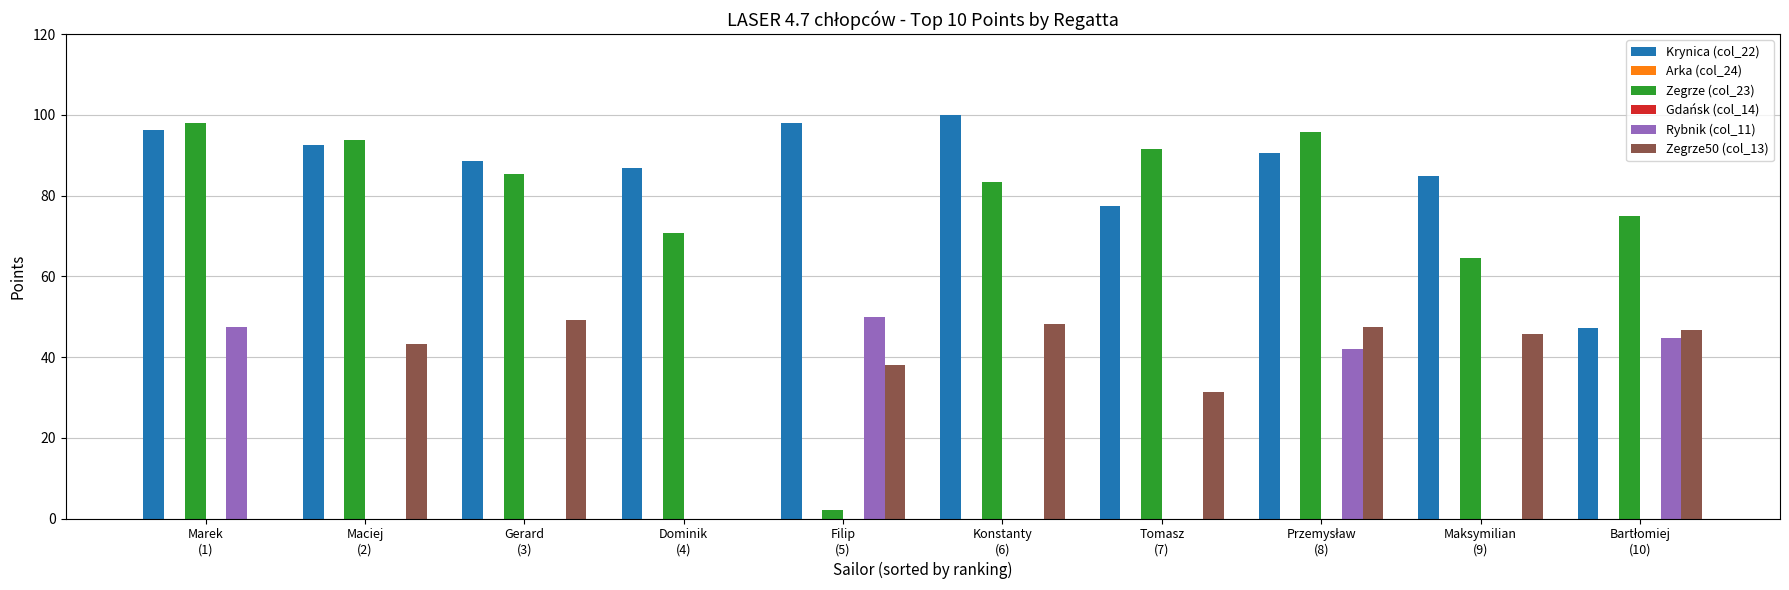

Reading left to right, list all the values displayed in this chart.

Krynica (col_22): Marek
(1)=96.2	Maciej
(2)=92.5	Gerard
(3)=88.7	Dominik
(4)=86.8	Filip
(5)=98.1	Konstanty
(6)=100.0	Tomasz
(7)=77.4	Przemysław
(8)=90.6	Maksymilian
(9)=84.9	Bartłomiej
(10)=47.2
Arka (col_24): Marek
(1)=0.0	Maciej
(2)=0.0	Gerard
(3)=0.0	Dominik
(4)=0.0	Filip
(5)=0.0	Konstanty
(6)=0.0	Tomasz
(7)=0.0	Przemysław
(8)=0.0	Maksymilian
(9)=0.0	Bartłomiej
(10)=0.0
Zegrze (col_23): Marek
(1)=97.9	Maciej
(2)=93.8	Gerard
(3)=85.4	Dominik
(4)=70.8	Filip
(5)=2.1	Konstanty
(6)=83.3	Tomasz
(7)=91.7	Przemysław
(8)=95.8	Maksymilian
(9)=64.6	Bartłomiej
(10)=75.0
Gdańsk (col_14): Marek
(1)=0.0	Maciej
(2)=0.0	Gerard
(3)=0.0	Dominik
(4)=0.0	Filip
(5)=0.0	Konstanty
(6)=0.0	Tomasz
(7)=0.0	Przemysław
(8)=0.0	Maksymilian
(9)=0.0	Bartłomiej
(10)=0.0
Rybnik (col_11): Marek
(1)=47.4	Maciej
(2)=0.0	Gerard
(3)=0.0	Dominik
(4)=0.0	Filip
(5)=50.0	Konstanty
(6)=0.0	Tomasz
(7)=0.0	Przemysław
(8)=42.1	Maksymilian
(9)=0.0	Bartłomiej
(10)=44.7
Zegrze50 (col_13): Marek
(1)=0.0	Maciej
(2)=43.2	Gerard
(3)=49.2	Dominik
(4)=0.0	Filip
(5)=38.1	Konstanty
(6)=48.3	Tomasz
(7)=31.4	Przemysław
(8)=47.5	Maksymilian
(9)=45.8	Bartłomiej
(10)=46.6